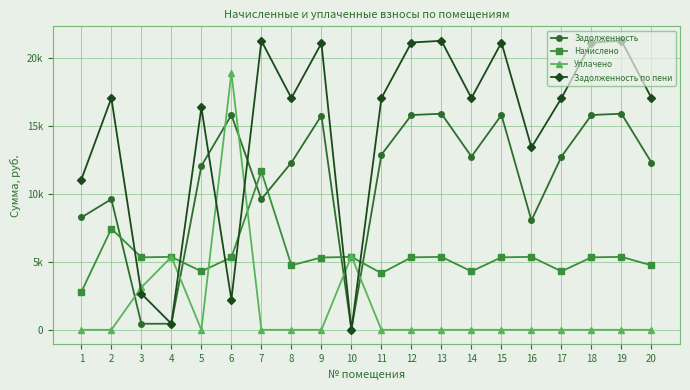

Between 14 and 15, which series saw the biggest shift?

Задолженность по пени